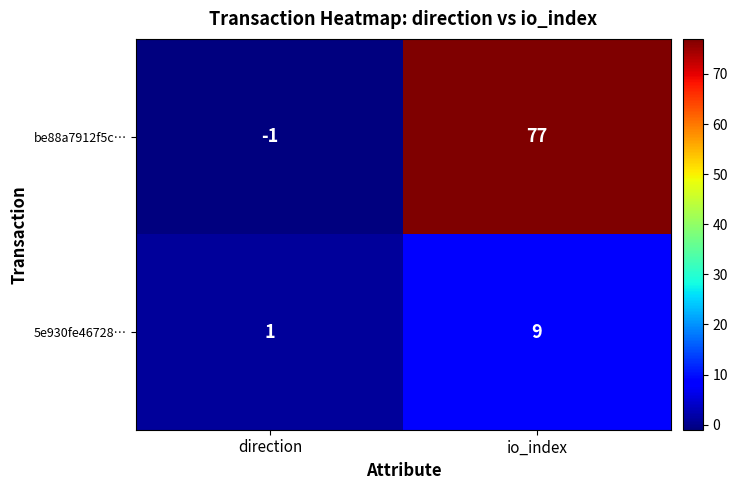

What is the difference between the 5e930fe46728… values at direction and io_index?

8